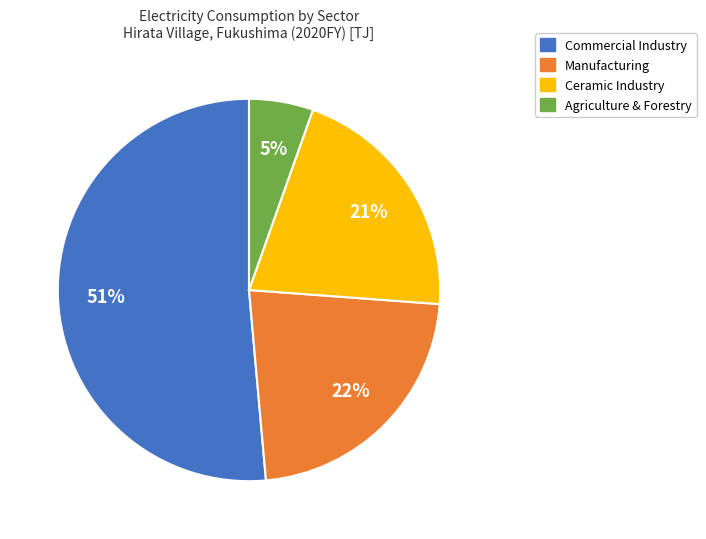

To the nearest percent, what is the difference between the largest and smallest slice percentages?

46%